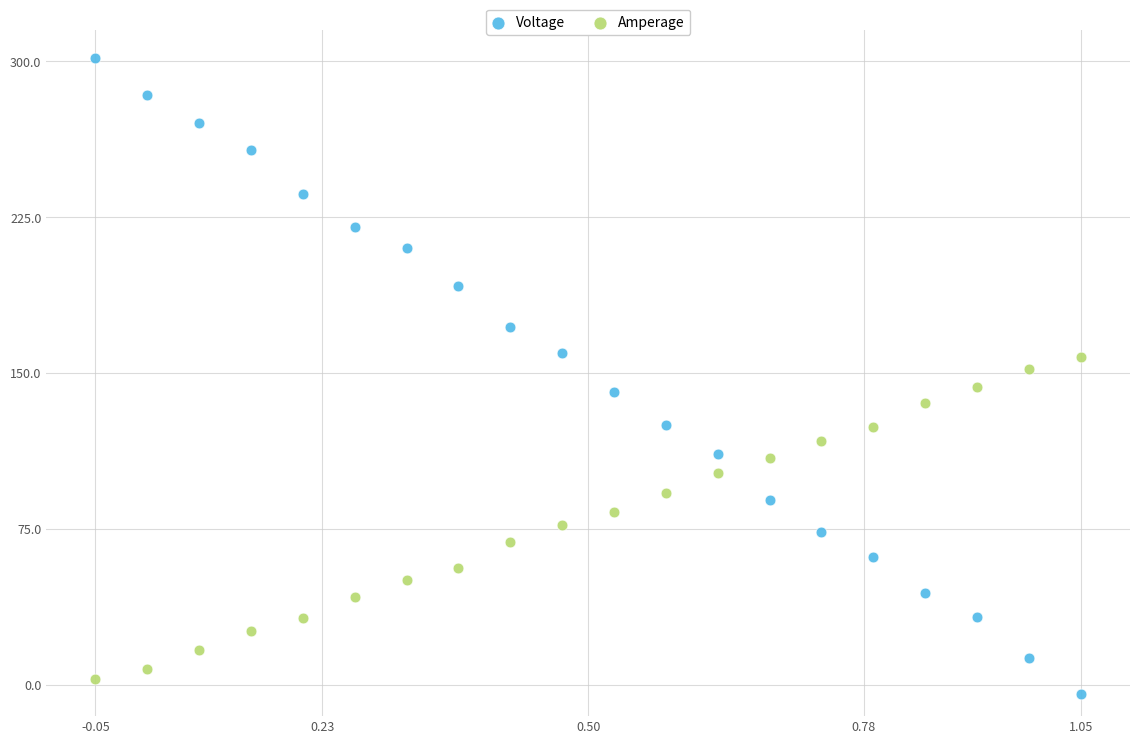

Across all data points, what is the range of Y values (max minus min)?

305.7